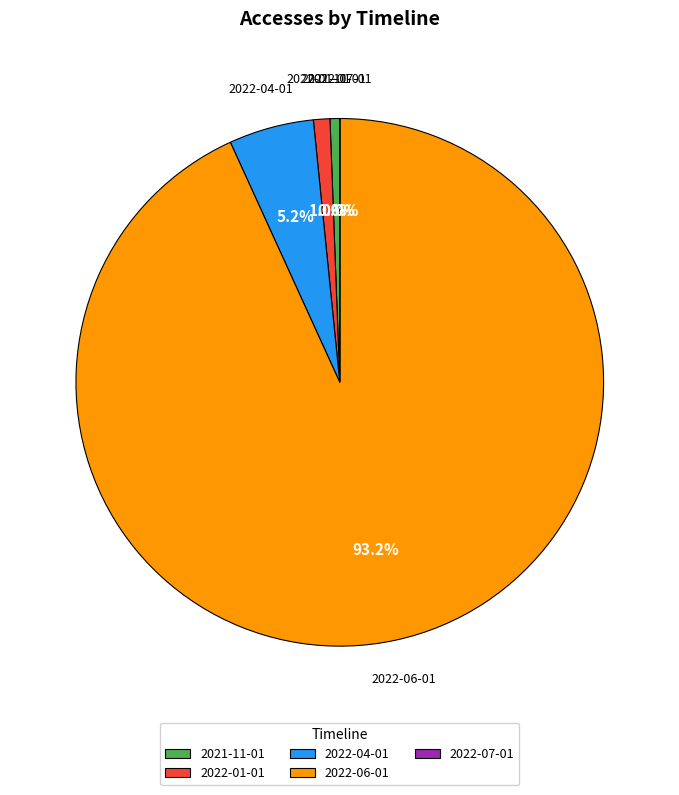

What is the majority slice?

2022-06-01